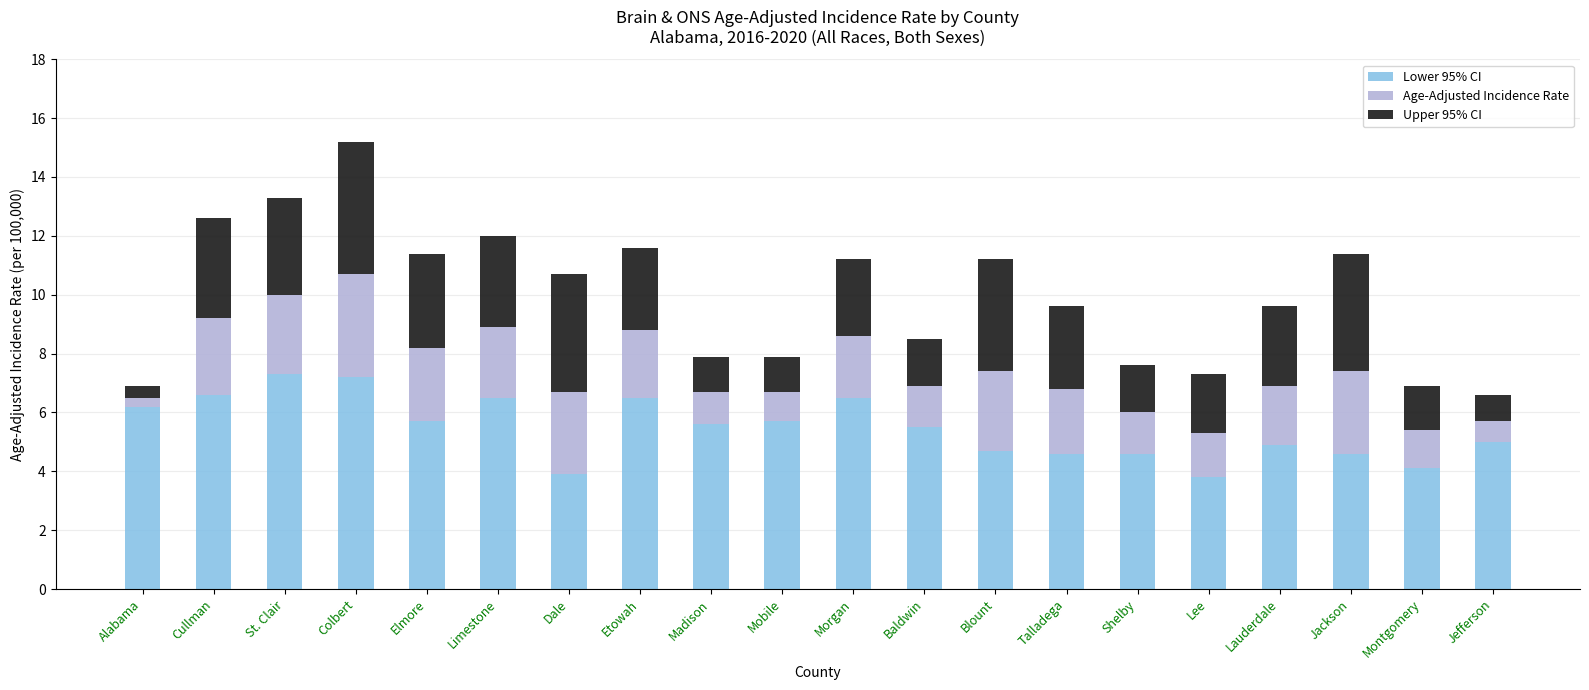

What is the maximum value for Lower 95% CI?

7.3